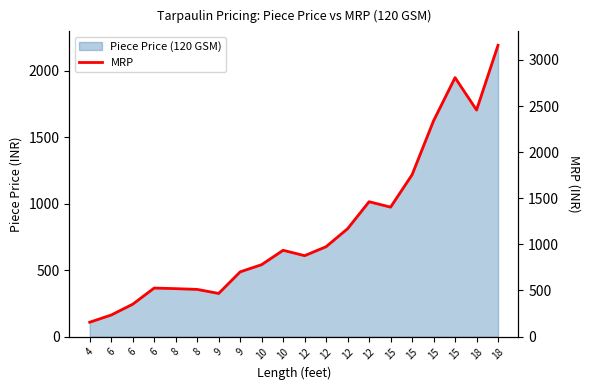

At which category does the chart reach its peak across all series?

18